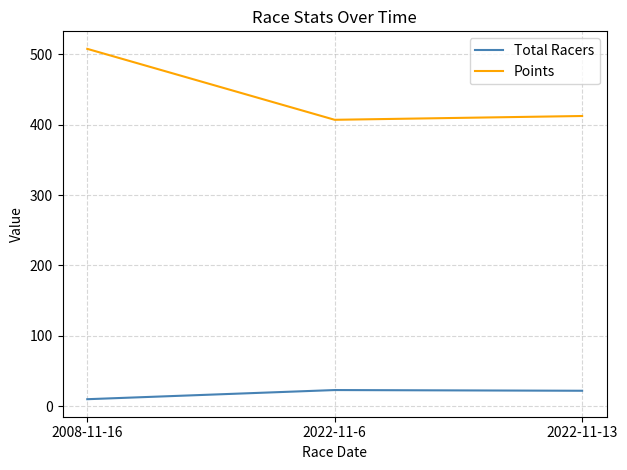

How many distinct data groups are displayed?

2